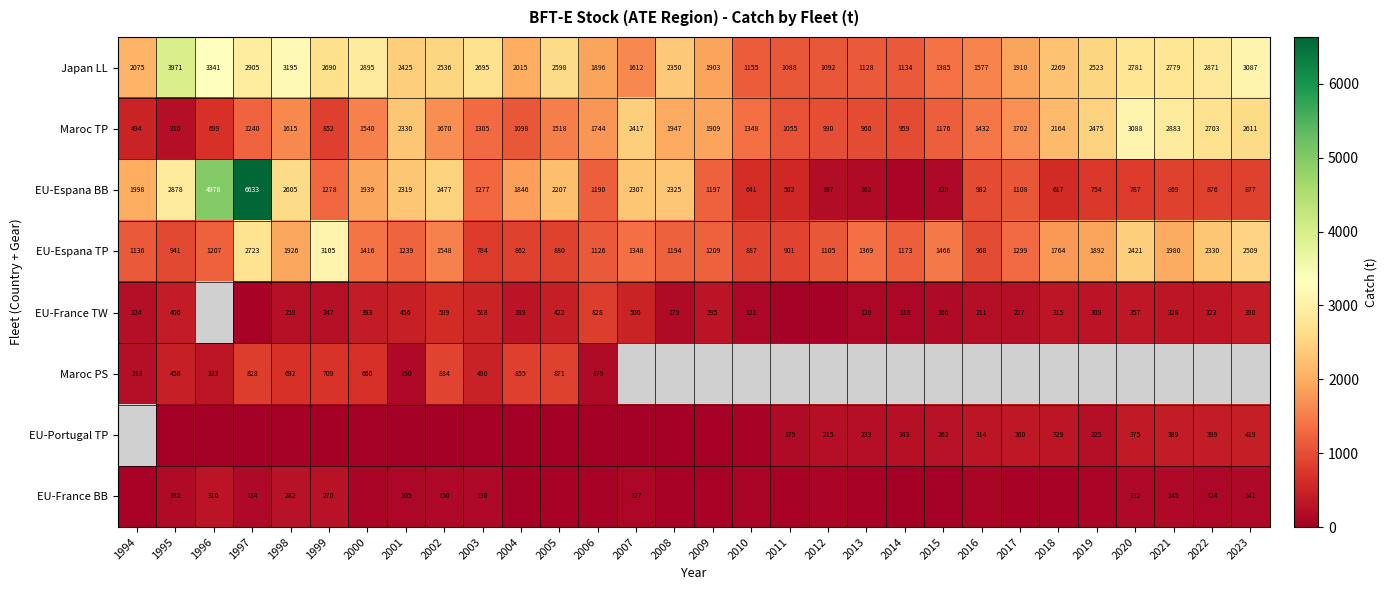

What is the spread (max minus min) of values at 2022?

2747.1